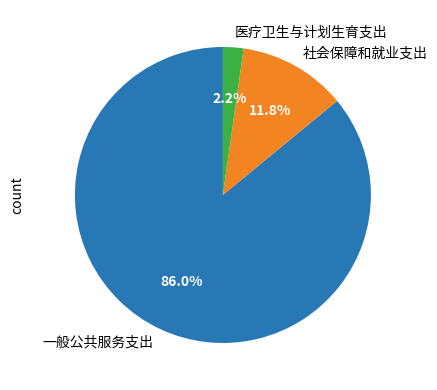

Count the number of slices in the pie.

3